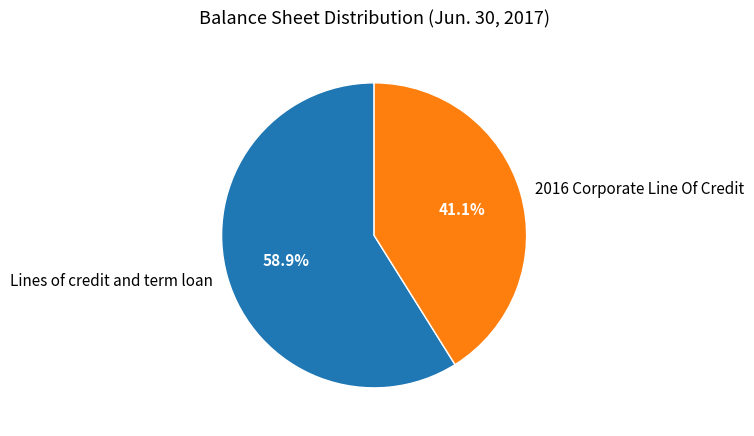

Is 2016 Corporate Line Of Credit the majority of the pie?

No